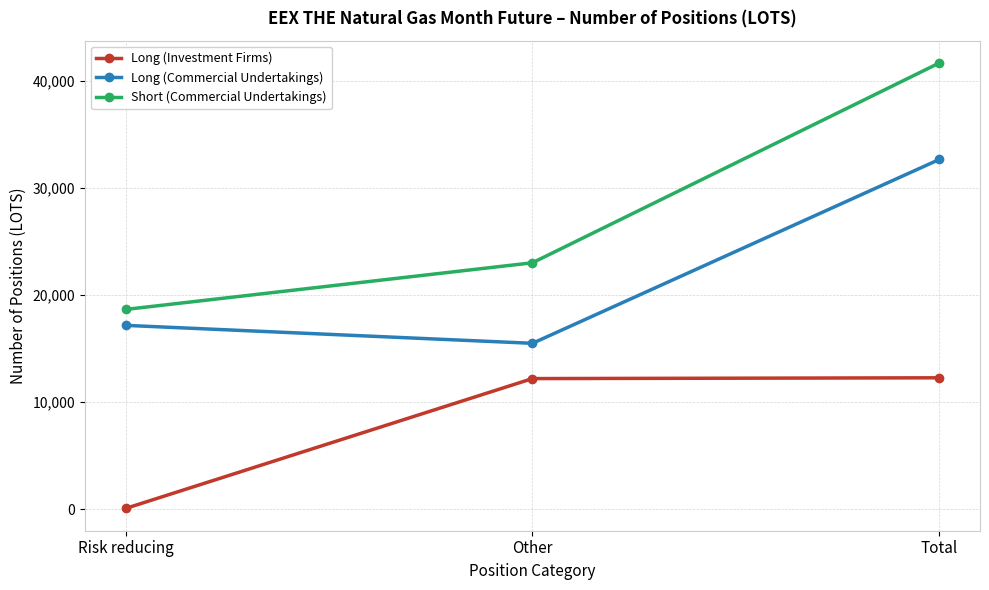

List the labels in order of Short (Commercial Undertakings) value, largest first.

Total, Other, Risk reducing